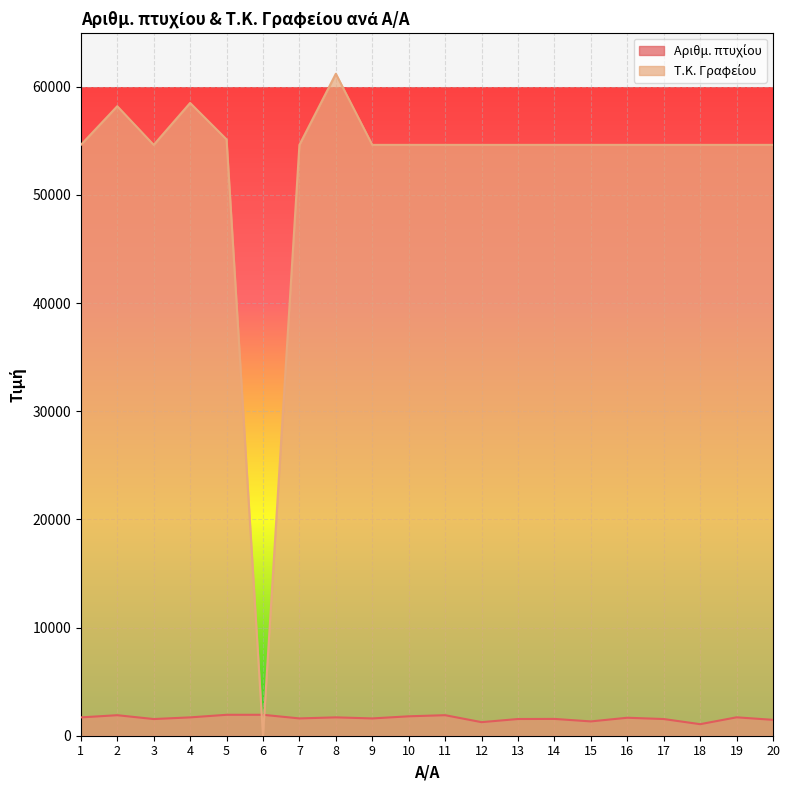

What is the value of the Τ.Κ. Γραφείου point at the 20th from the left?

54624